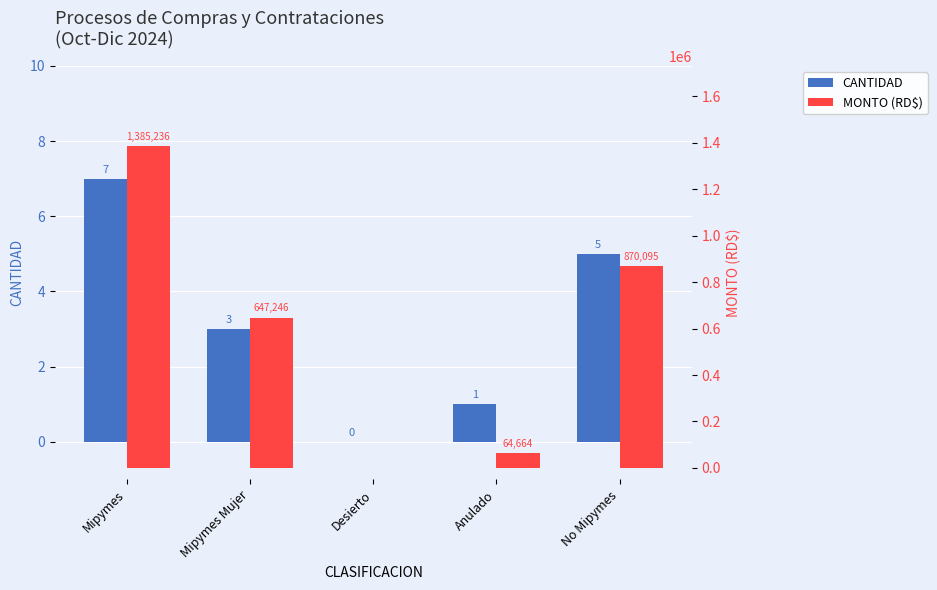

The MONTO (RD$) series shows 0.0 at Desierto. True or false?

True